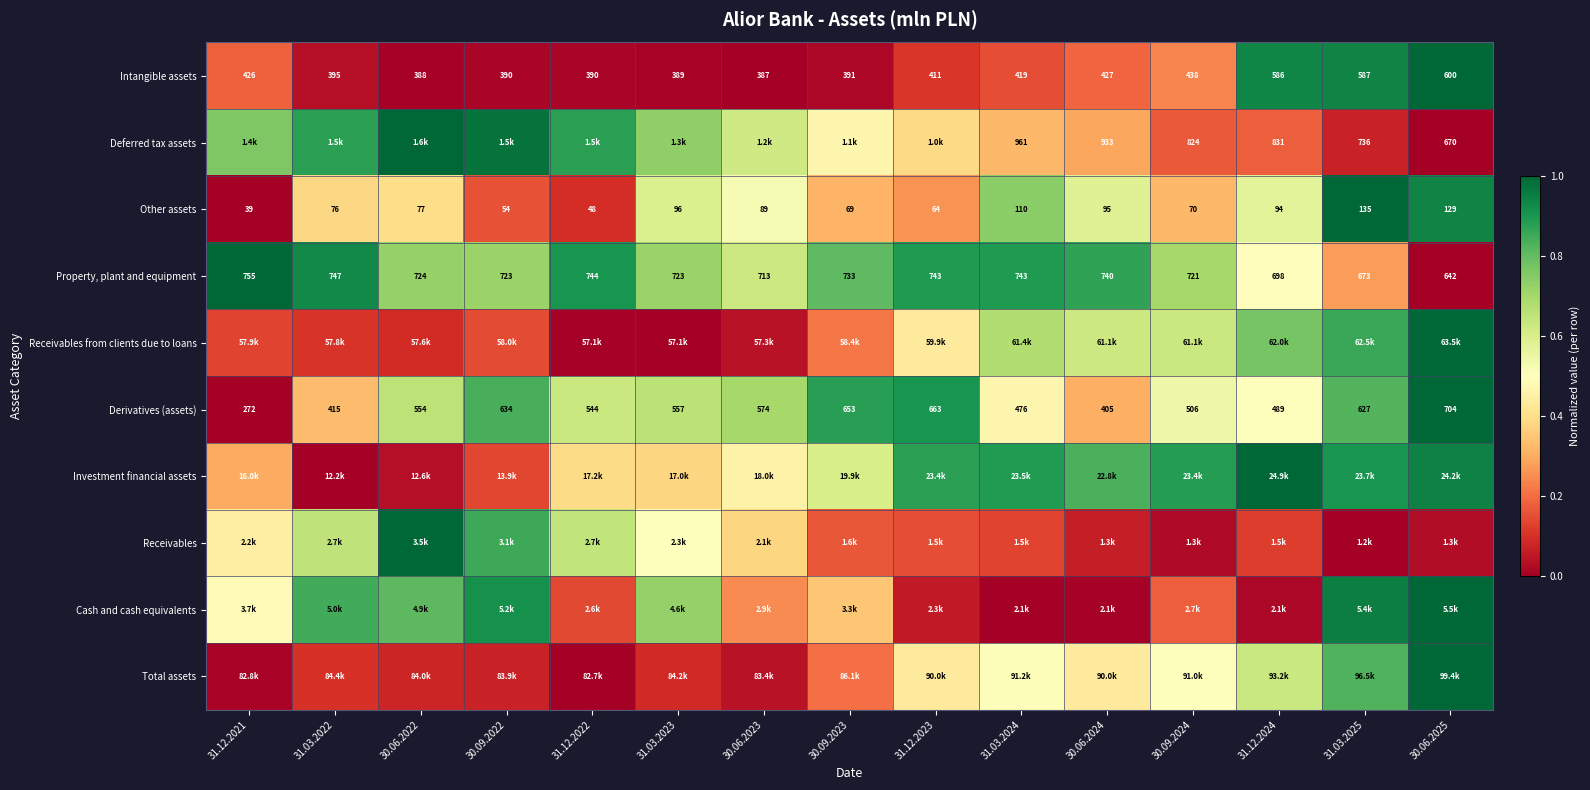

Is the value of Derivatives (assets) at 31.03.2025 greater than the value of Deferred tax assets at 31.03.2024?

No